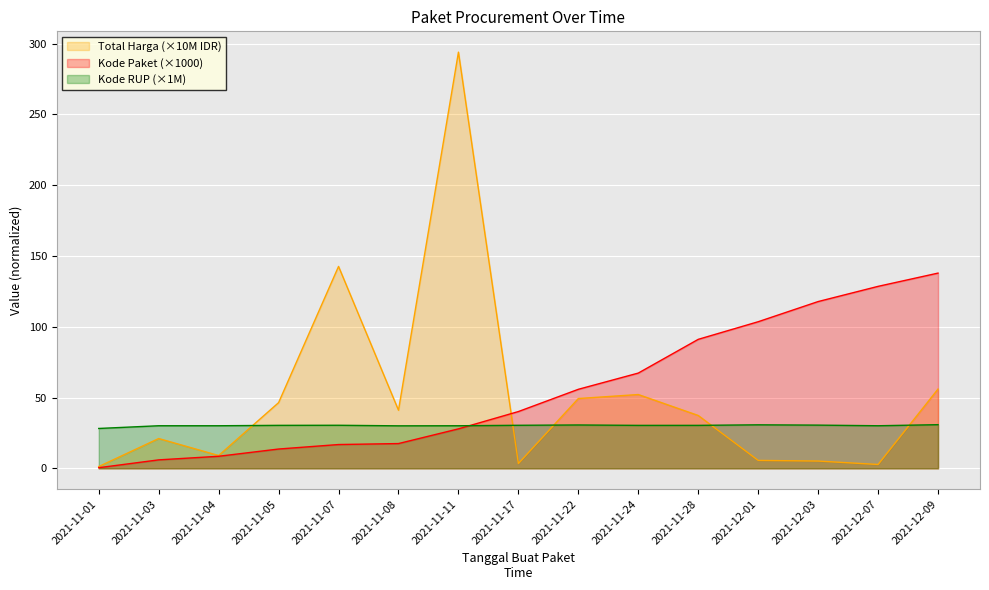

Is the value of Kode Paket at 2021-11-01 greater than the value of Total Harga (M) at 2021-12-01?

No